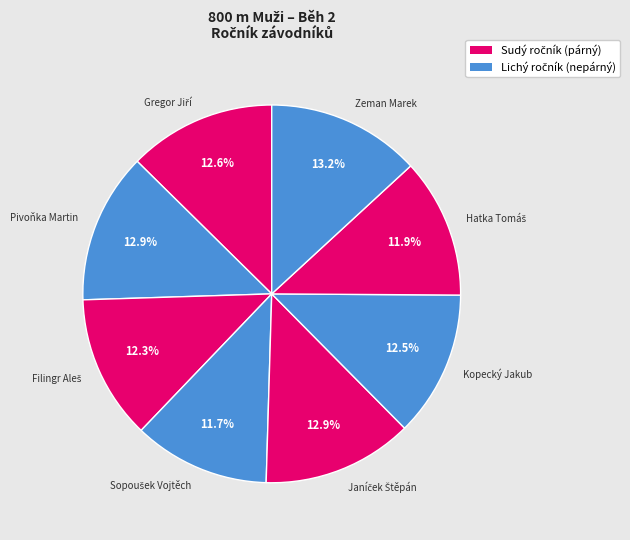

What is the ratio of the value at Zeman Marek to the value at Kopecký Jakub?

1.1